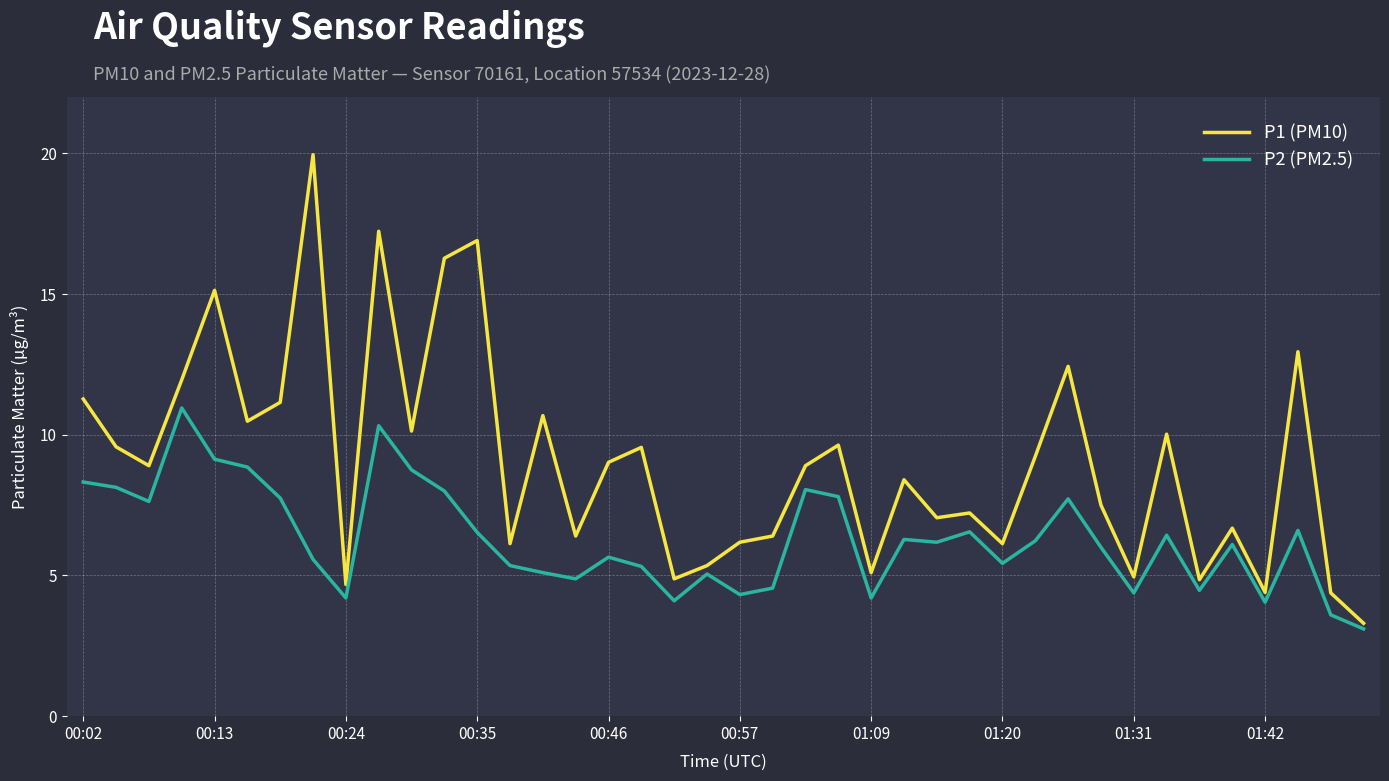

Which series has the widest spread of values?

P1 (PM10)